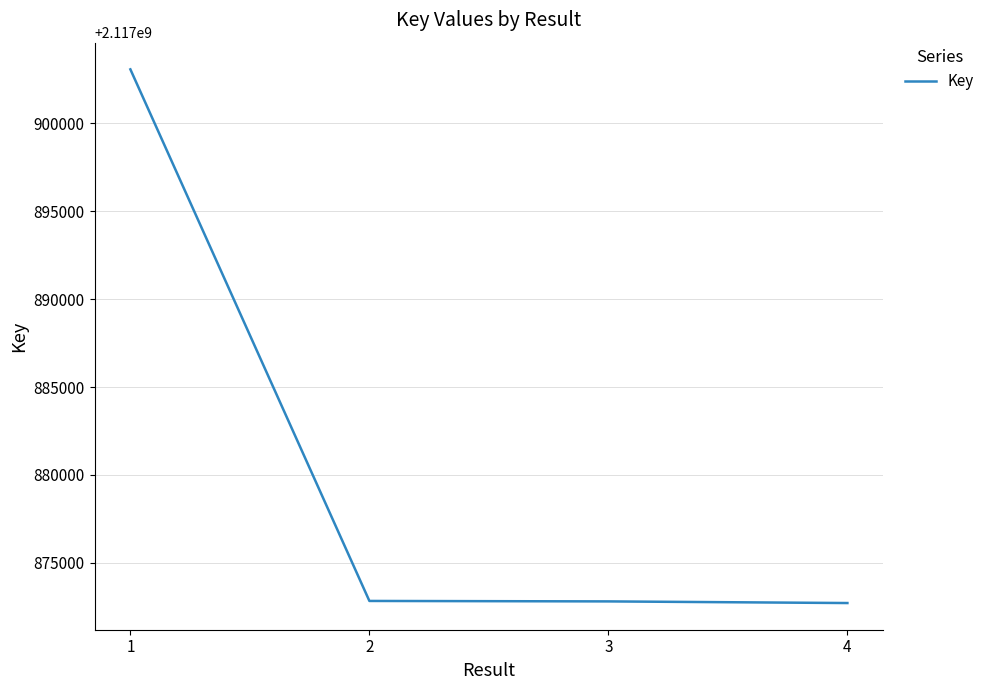

What is the difference between the maximum and minimum values?

30357